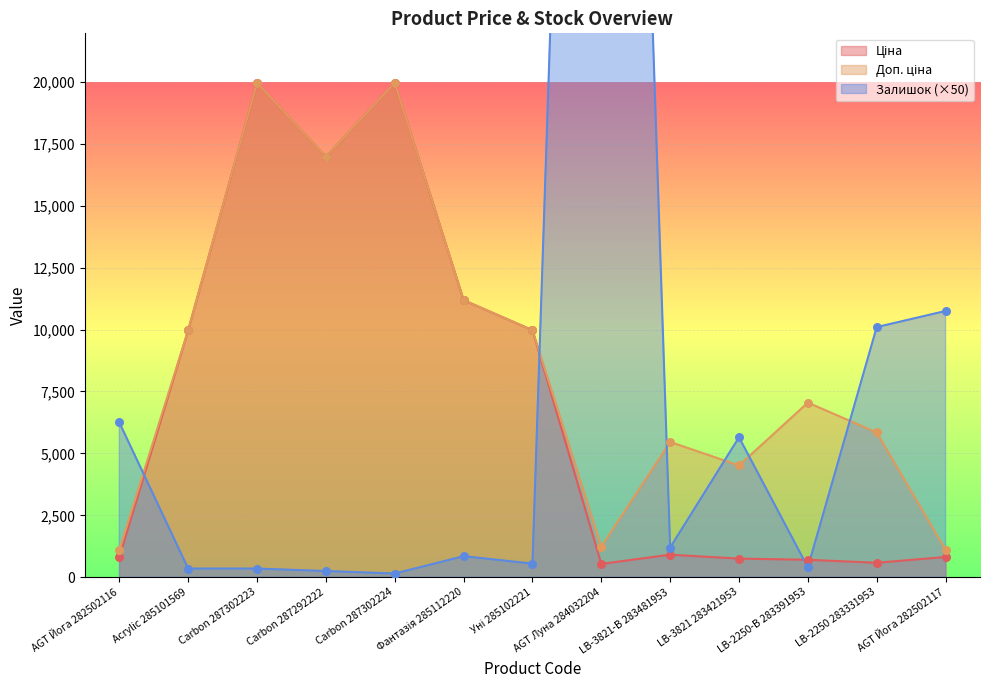

At which category is the sum across all series the highest?

AGT Луна 284032204